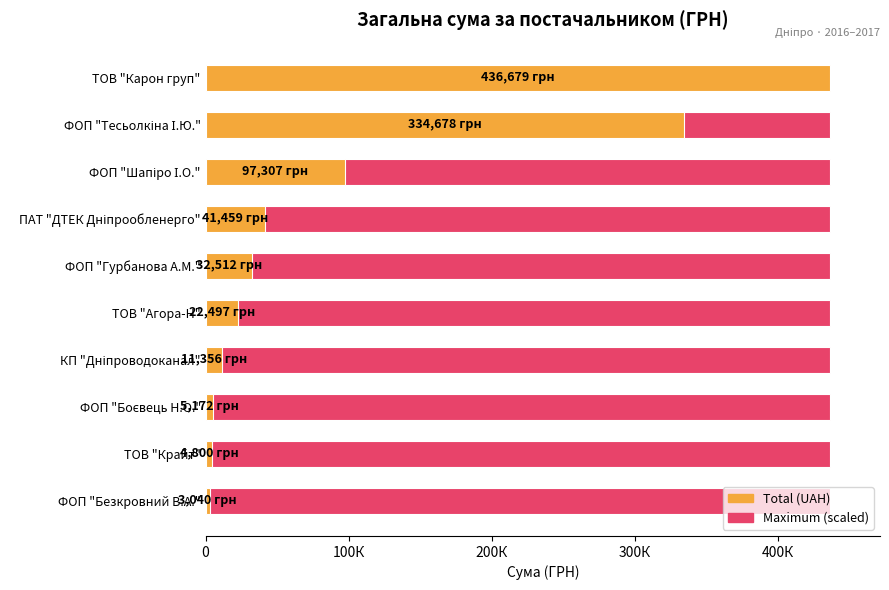

How many groups of bars are there?

10